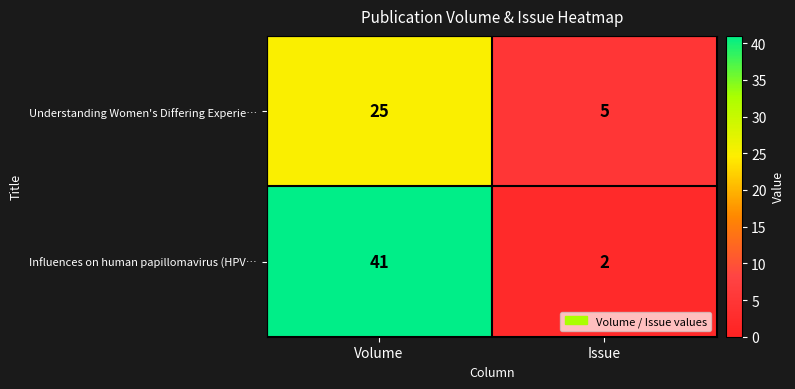

What is the sum of the Understanding Women's Differing Experie… values at Volume and Issue?

30